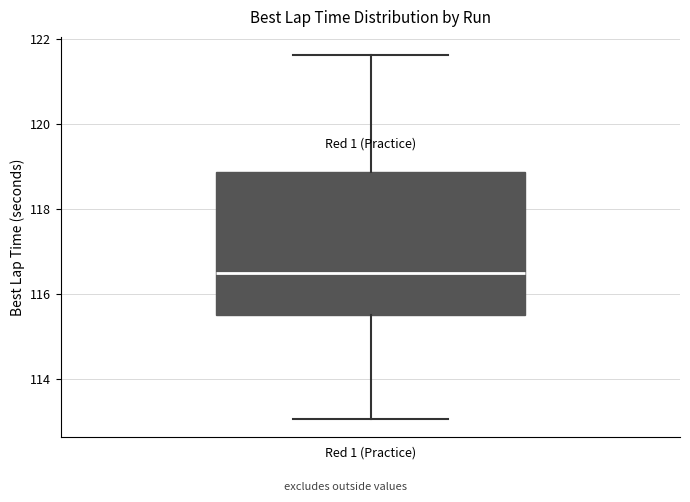

Read this box plot against the y-axis: the position of the median line, the range covered by the box, and the ends of both whiskers. The values are not printed on the chart, so give them approximately, as read against the axis.

median 116.4, box 115.6 to 118.8, whiskers 113.0 to 121.6